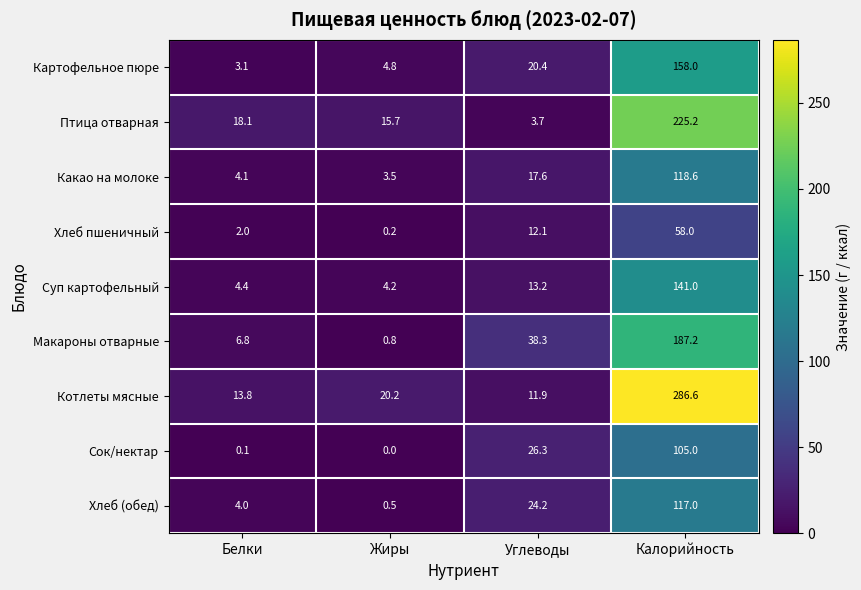

Rank the categories by Какао на молоке value from lowest to highest.

Жиры, Белки, Углеводы, Калорийность